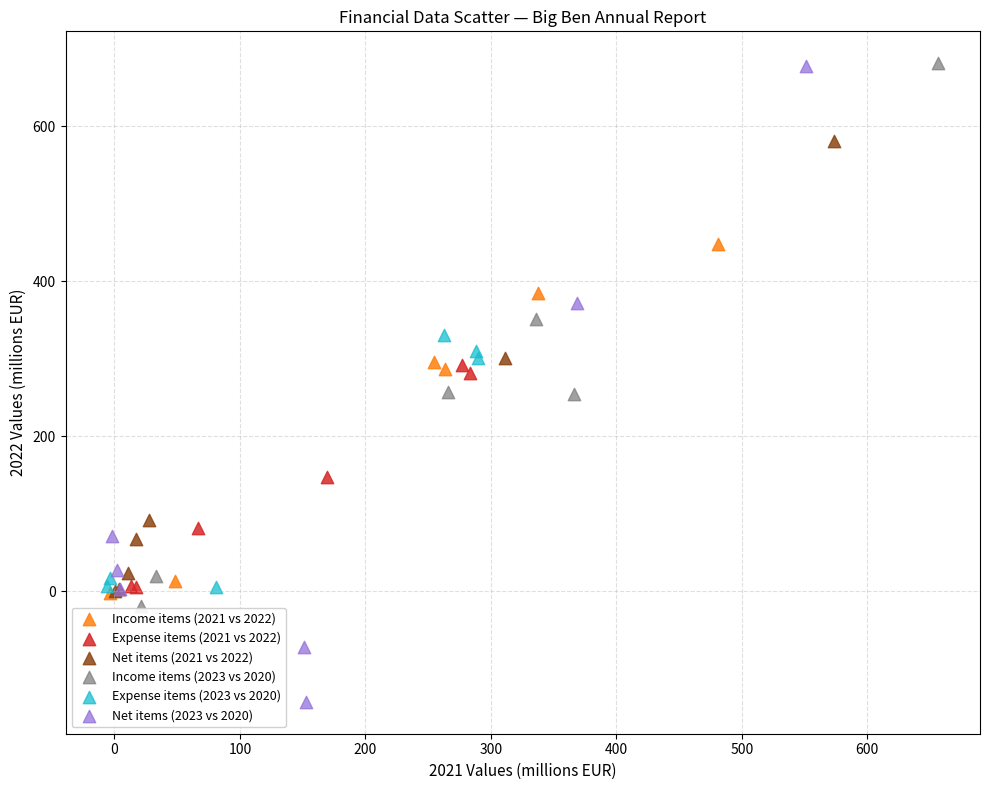

Which series has the widest spread of Y values?

Net items (2023 vs 2020)